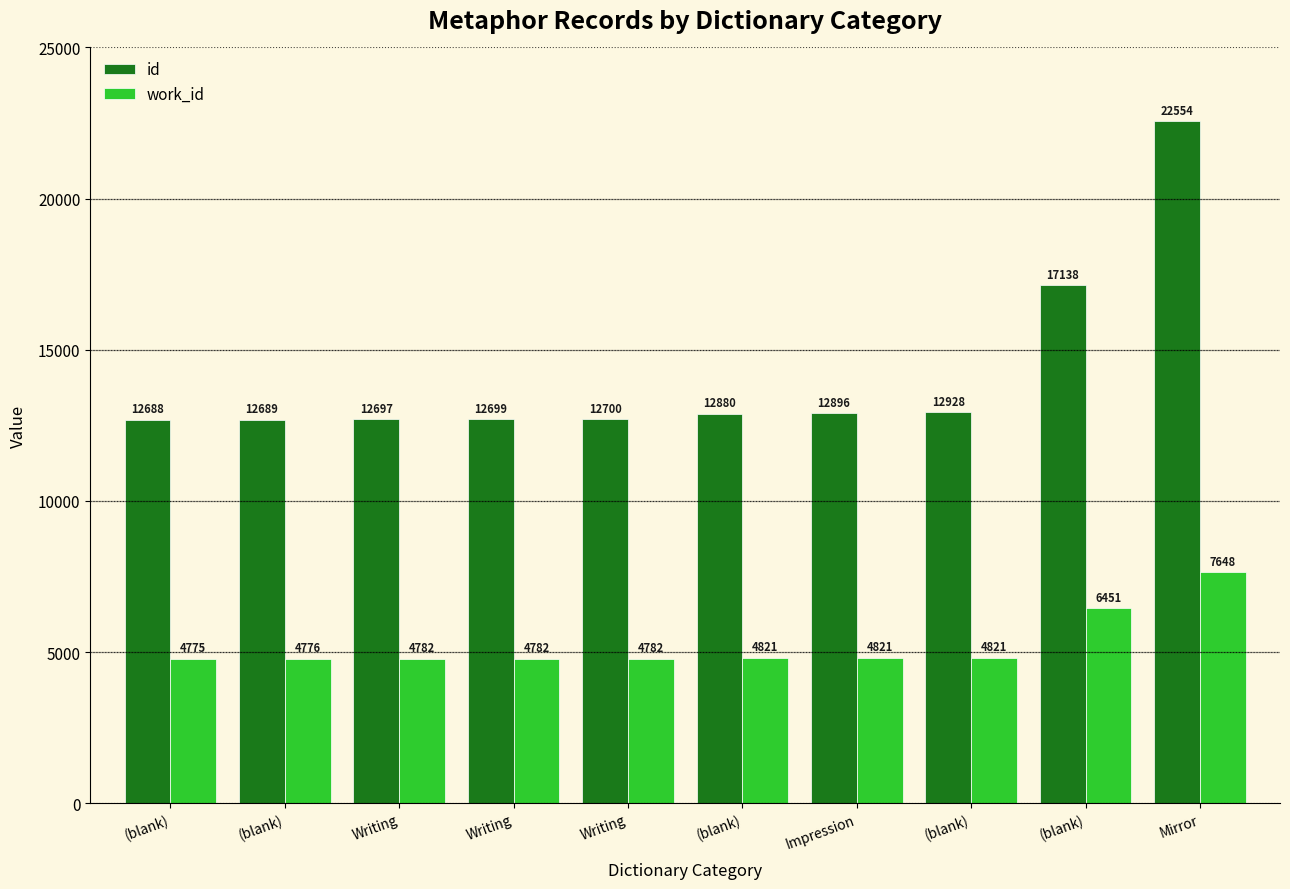

What is the sum of all id values?

141869